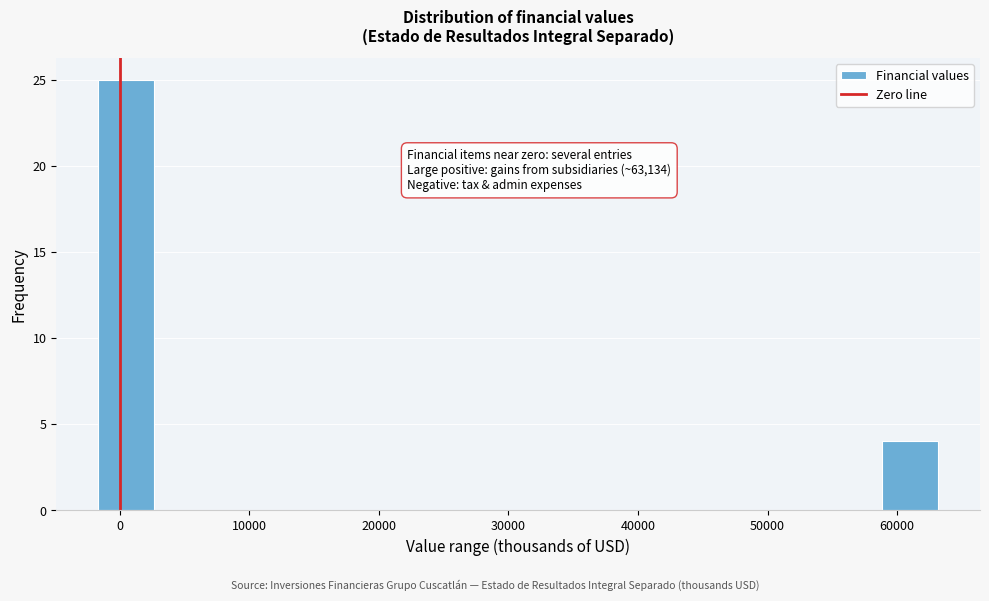

Which range on the x-axis has the tallest bar?

-2000 to 3000